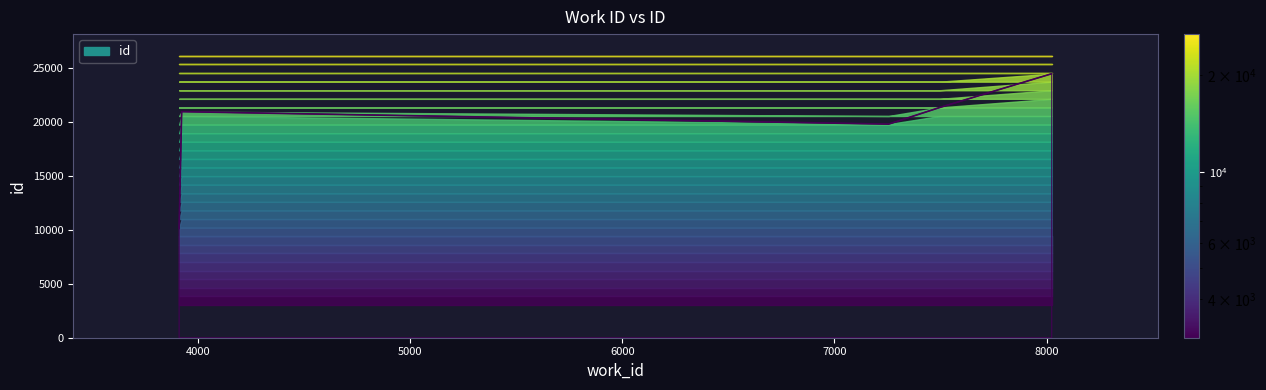

Which has a higher value, 3923 or 8024?

8024